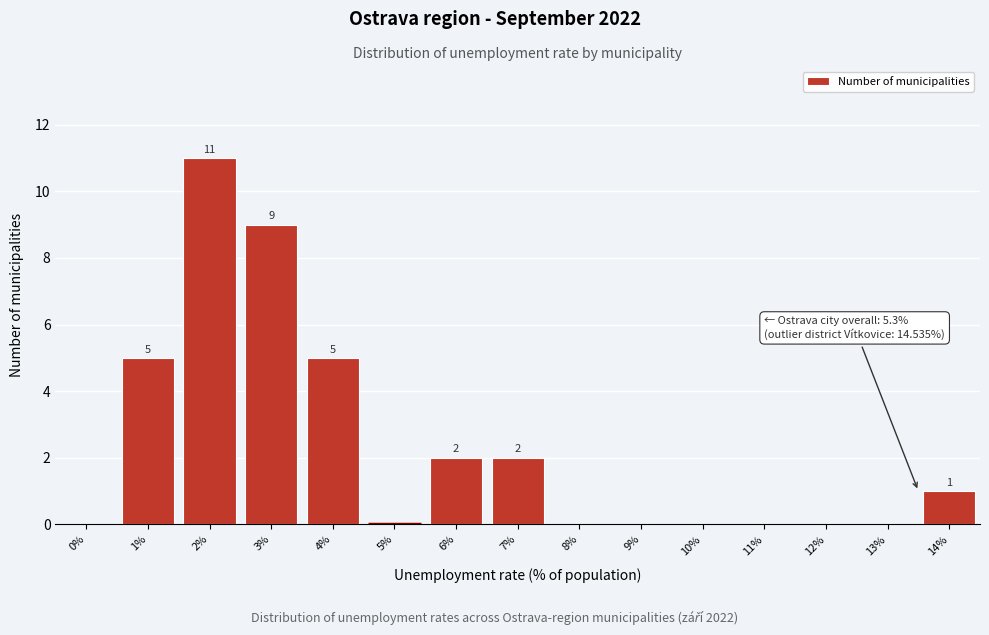

Reading left to right, list all the values displayed in this chart.

0%=0	1%=5	2%=11	3%=9	4%=5	5%=0	6%=2	7%=2	8%=0	9%=0	10%=0	11%=0	12%=0	13%=0	14%=1